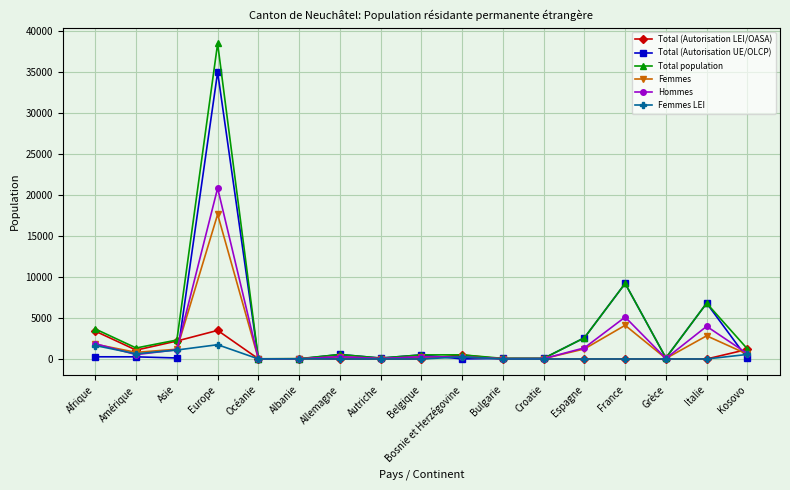

How many values in the Total (Autorisation UE/OLCP) series are below 125?

8